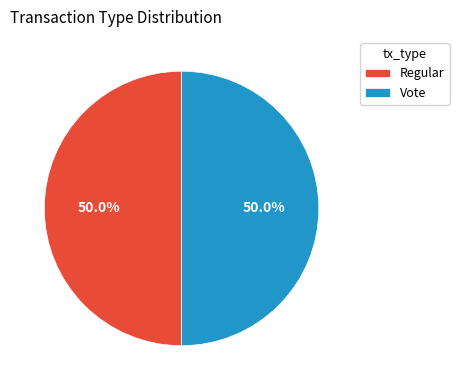

What percentage is NOT represented by Regular?

50.0%